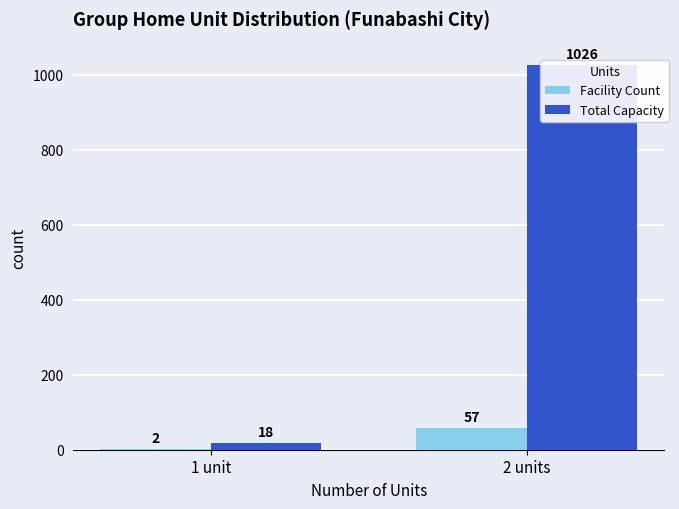

What is the sum of all Facility Count values?

59